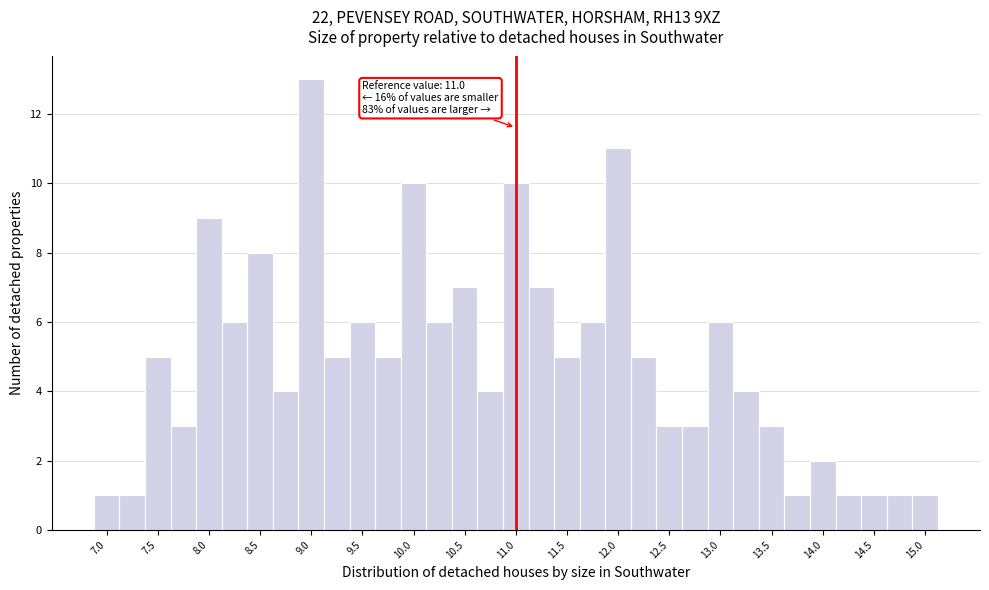

Which range on the x-axis has the tallest bar?

8.875 to 9.125